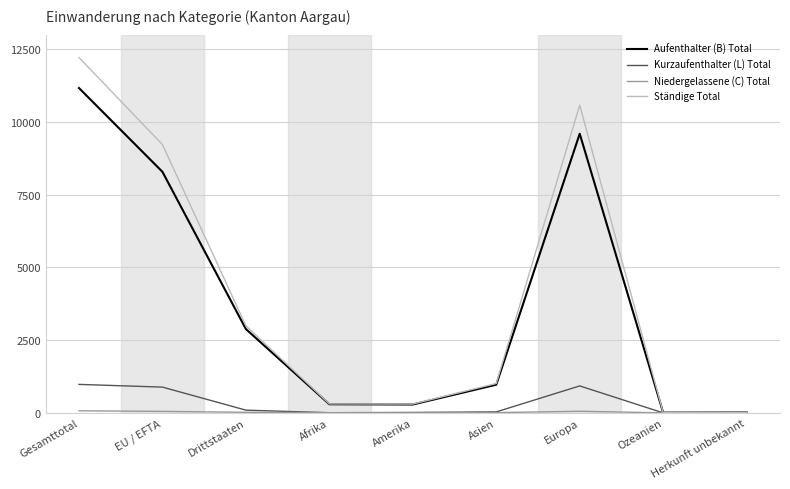

What is the highest value of the Ständige Total series?

12213